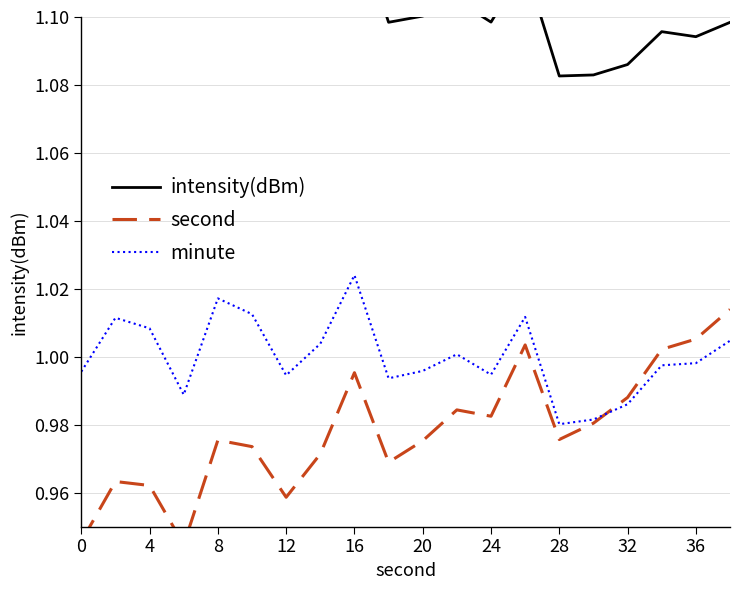

Which series has the widest spread of values?

second